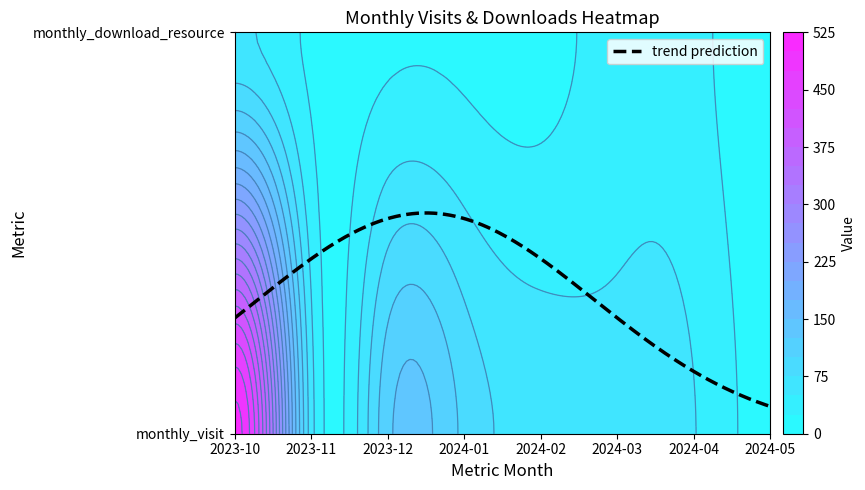

What is the spread (max minus min) of values at 0?

495